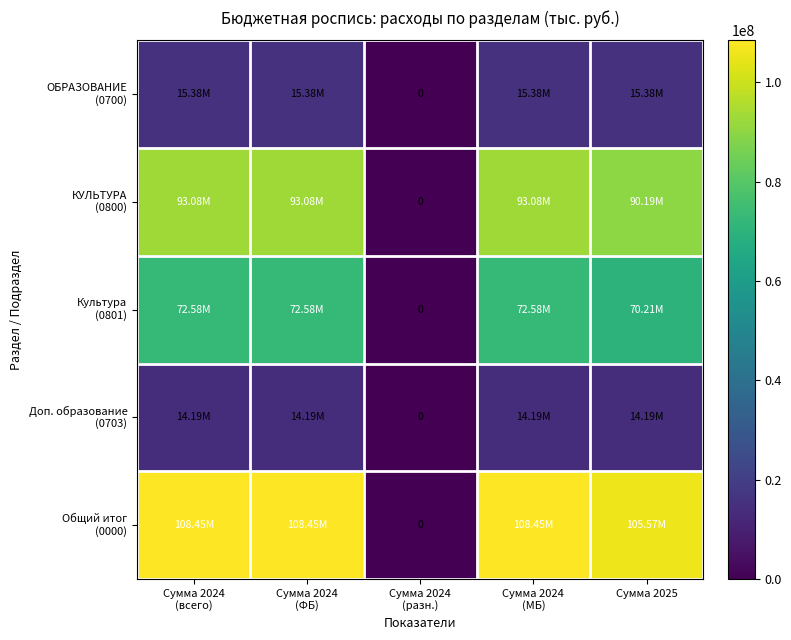

What value does the ОБРАЗОВАНИЕ (0700) series have at Сумма 2024 (МБ)?

15376000.0